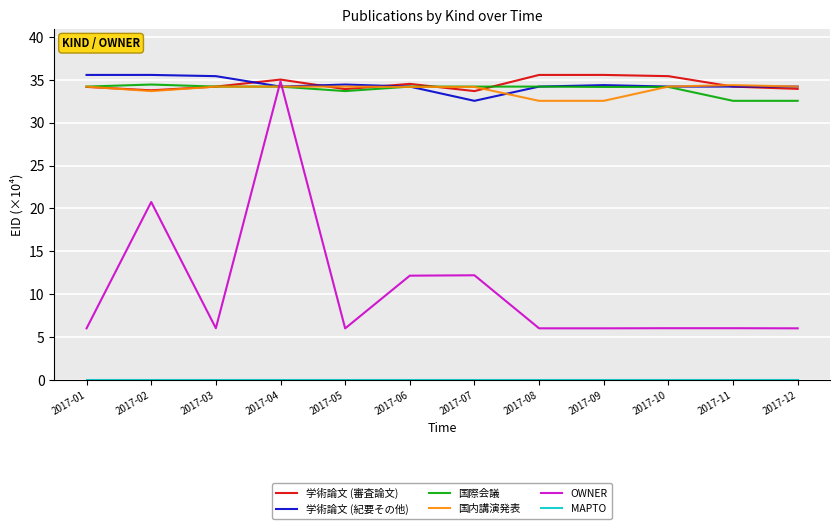

What is the spread (max minus min) of values at 2017-07?

34.2